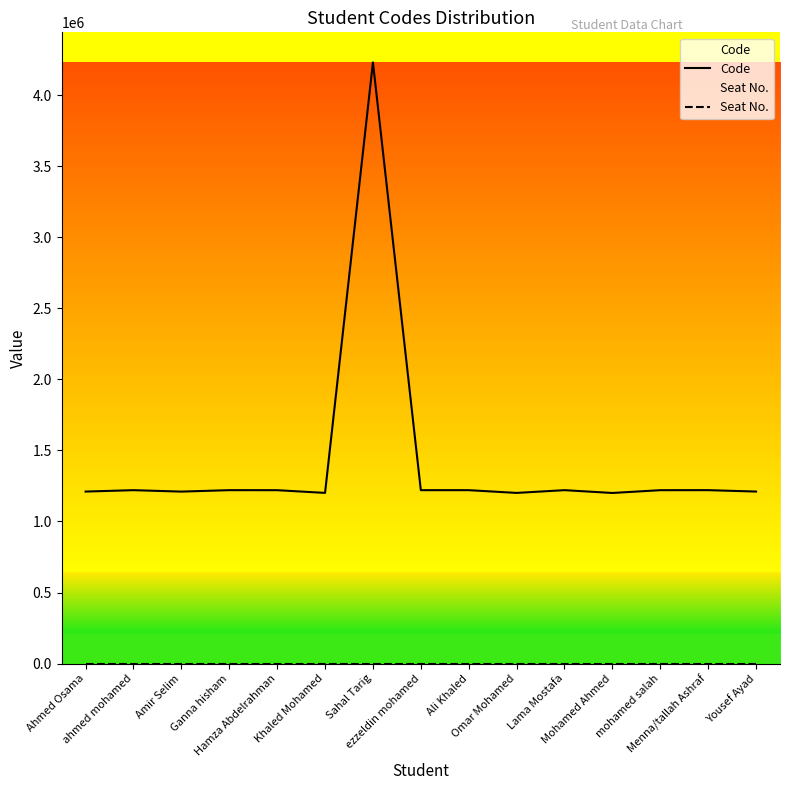

True or false: Seat No. has more than 2 points higher than both neighbors.

False